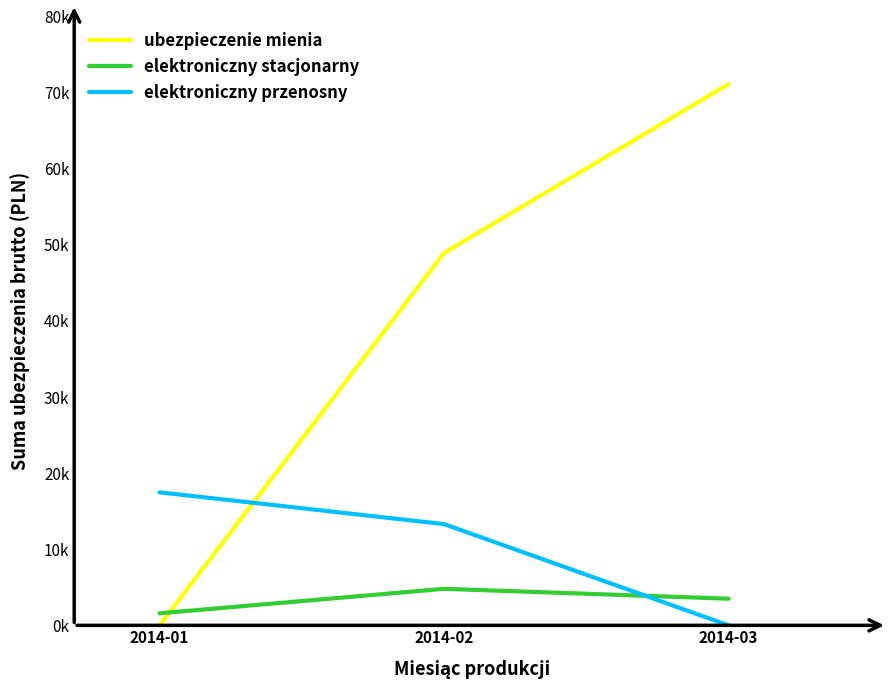

Where does the elektroniczny stacjonarny series first go above 3500?

2014-02